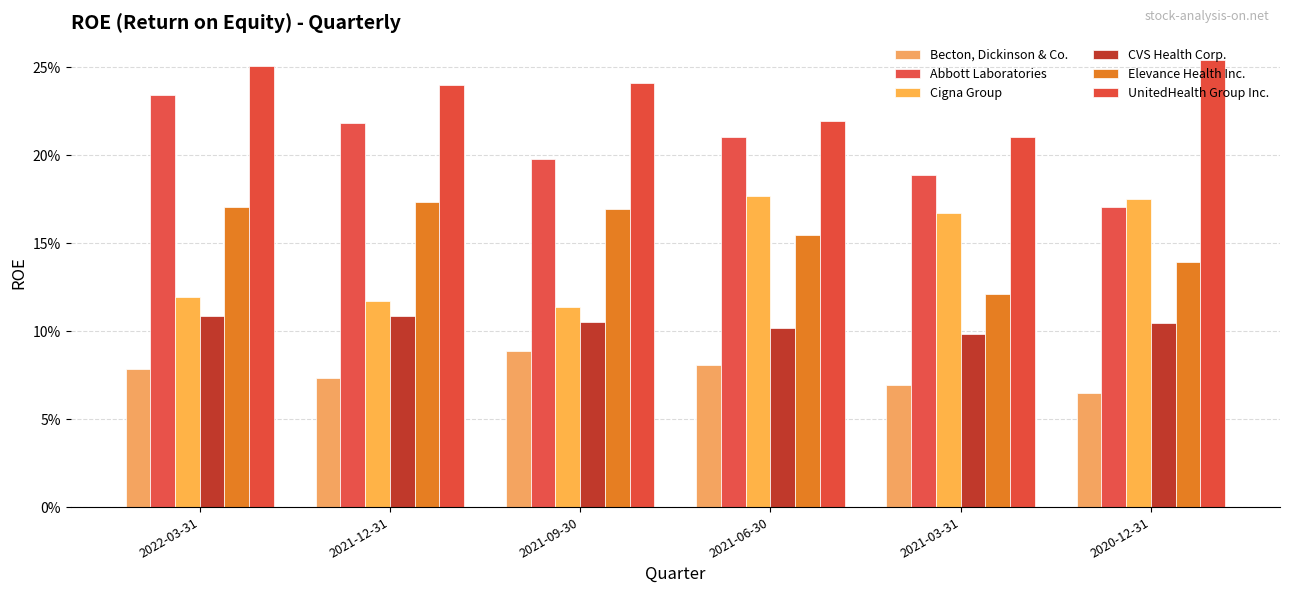

List the labels in order of UnitedHealth Group Inc. value, largest first.

2020-12-31, 2022-03-31, 2021-09-30, 2021-12-31, 2021-06-30, 2021-03-31